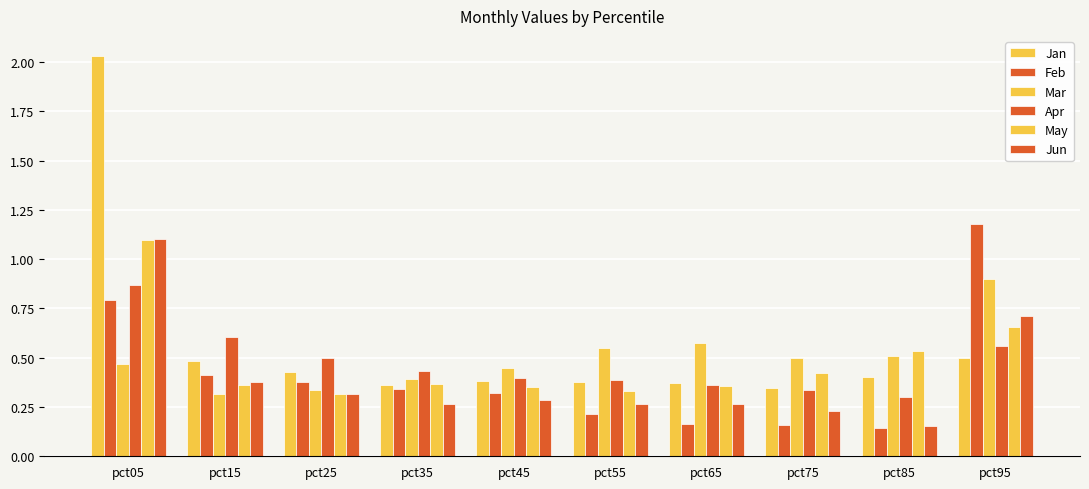

Does the chart contain any negative values?

No